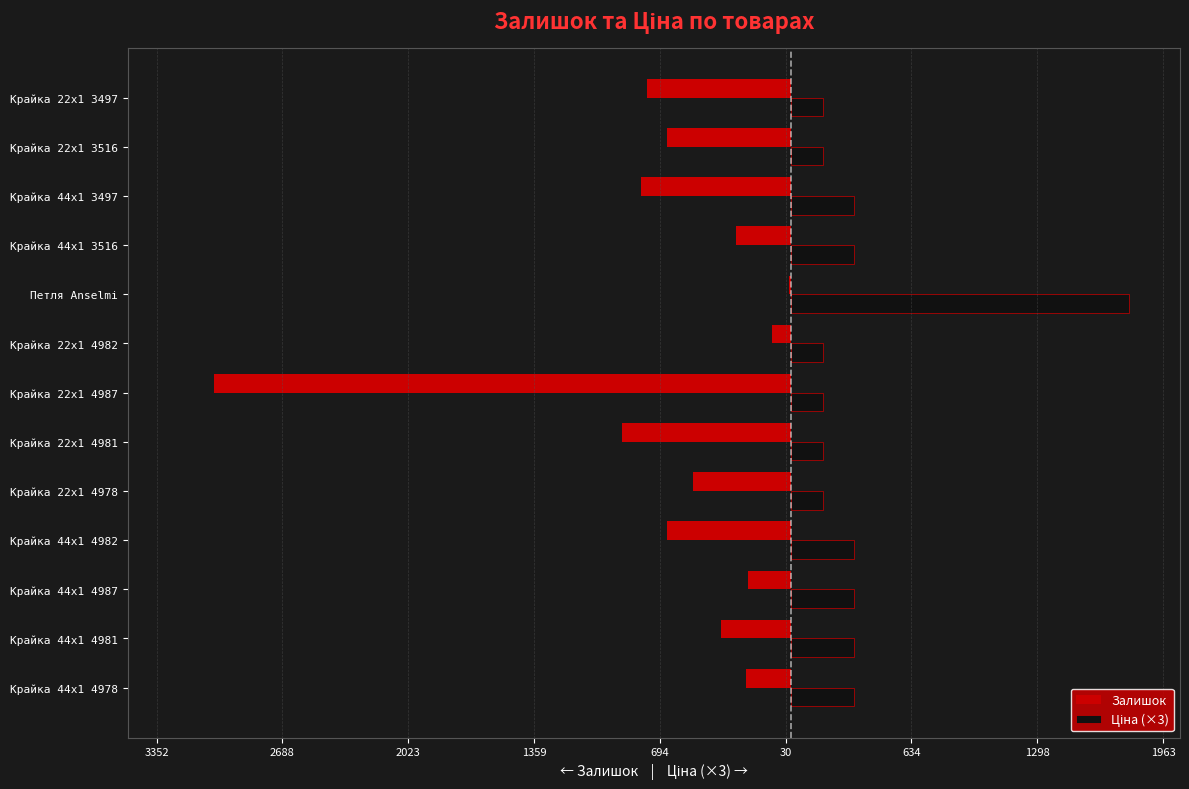

What is the average value of the Залишок series?

-659.8